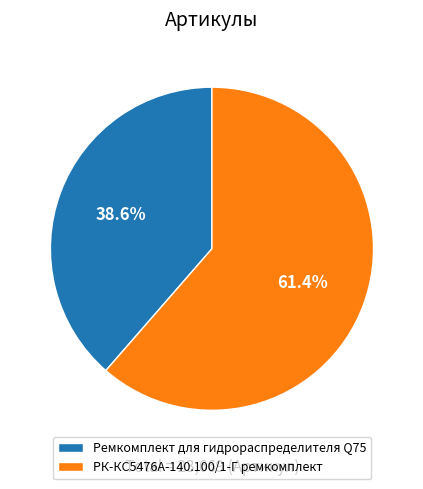

To the nearest percent, what portion does Ремкомплект для гидрораспределителя Q75 represent?

39%